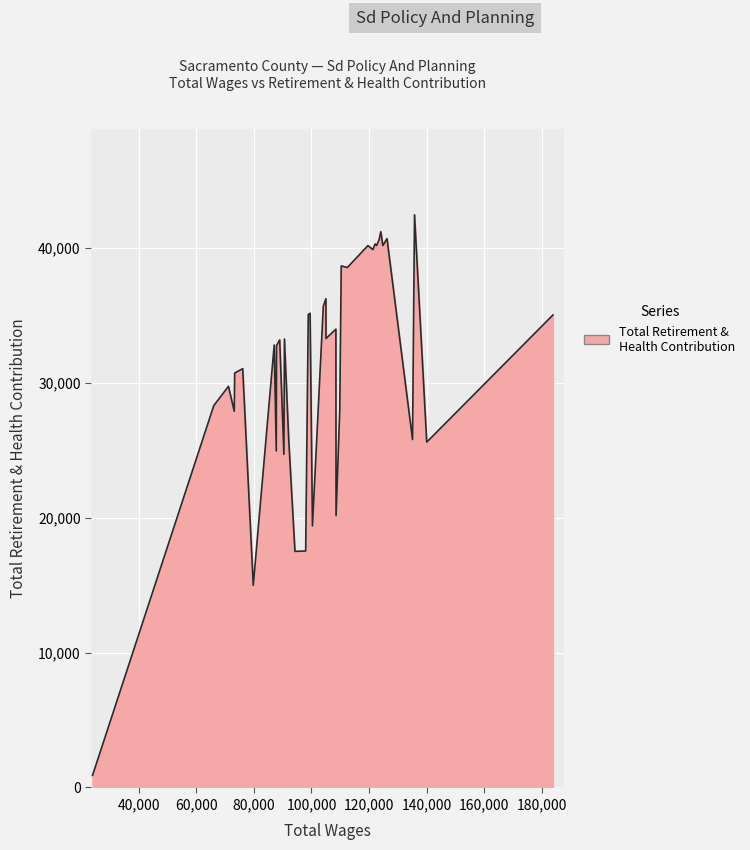

List the labels in order of value, smallest first.

39, 33, 25, 24, 21, 16, 28, 31, 1, 26, 3, 36, 14, 38, 15, 37, 35, 34, 30, 32, 29, 27, 18, 17, 0, 23, 22, 20, 19, 12, 13, 10, 5, 8, 11, 9, 7, 4, 6, 2